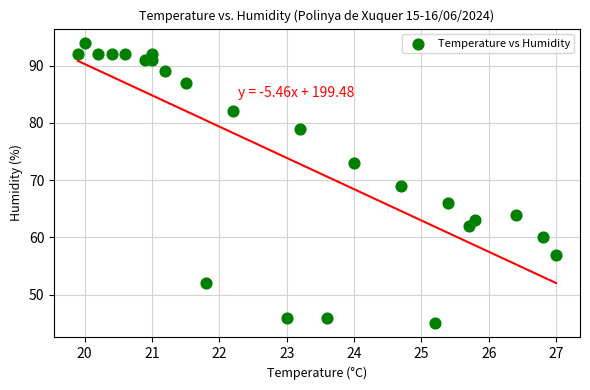

What is the range of Y values (max minus min)?

49